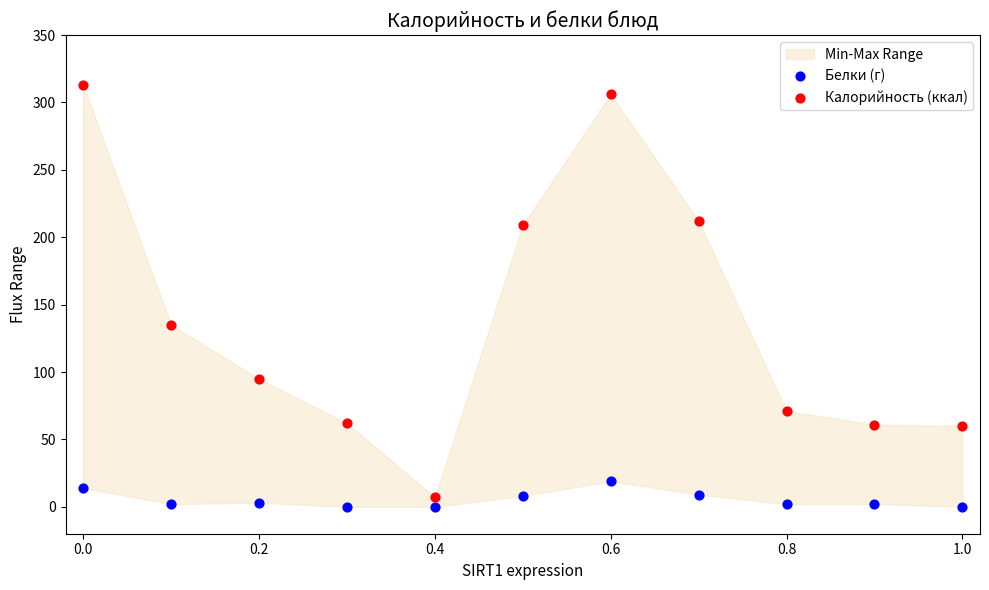

Across all series, what Y value is closest to 156?

135